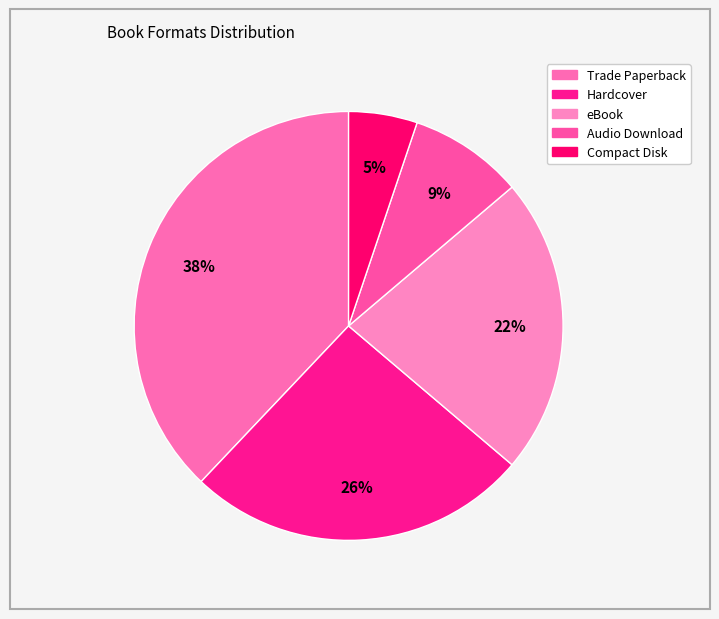

Count the number of slices in the pie.

5